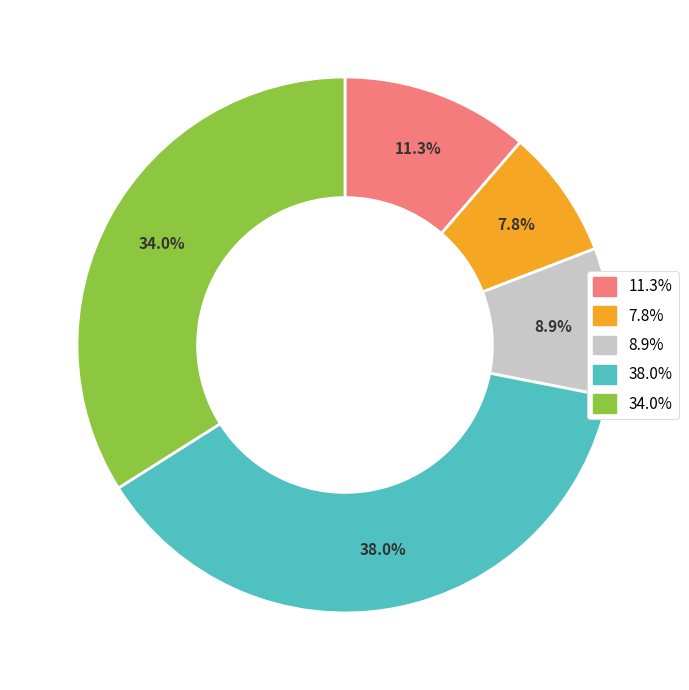

Count the number of slices in the pie.

5